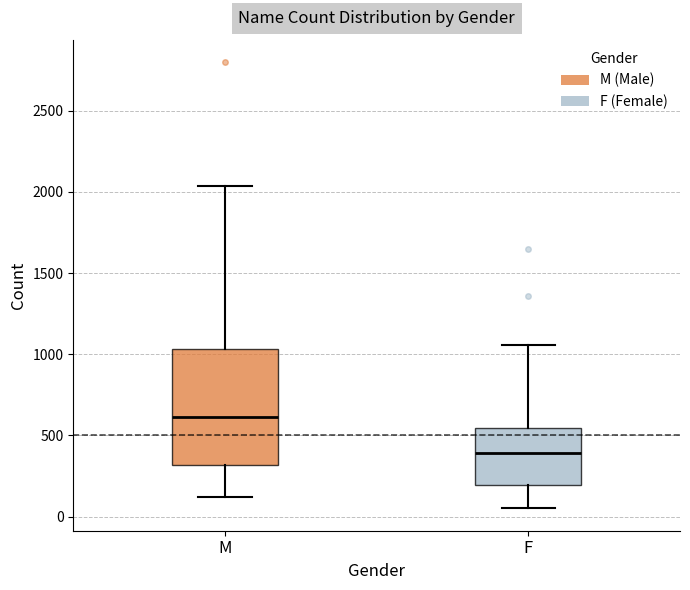

Where does the upper whisker of the box for F end on the y-axis? The values are not printed on the chart, so give them approximately, as read against the axis.

1050